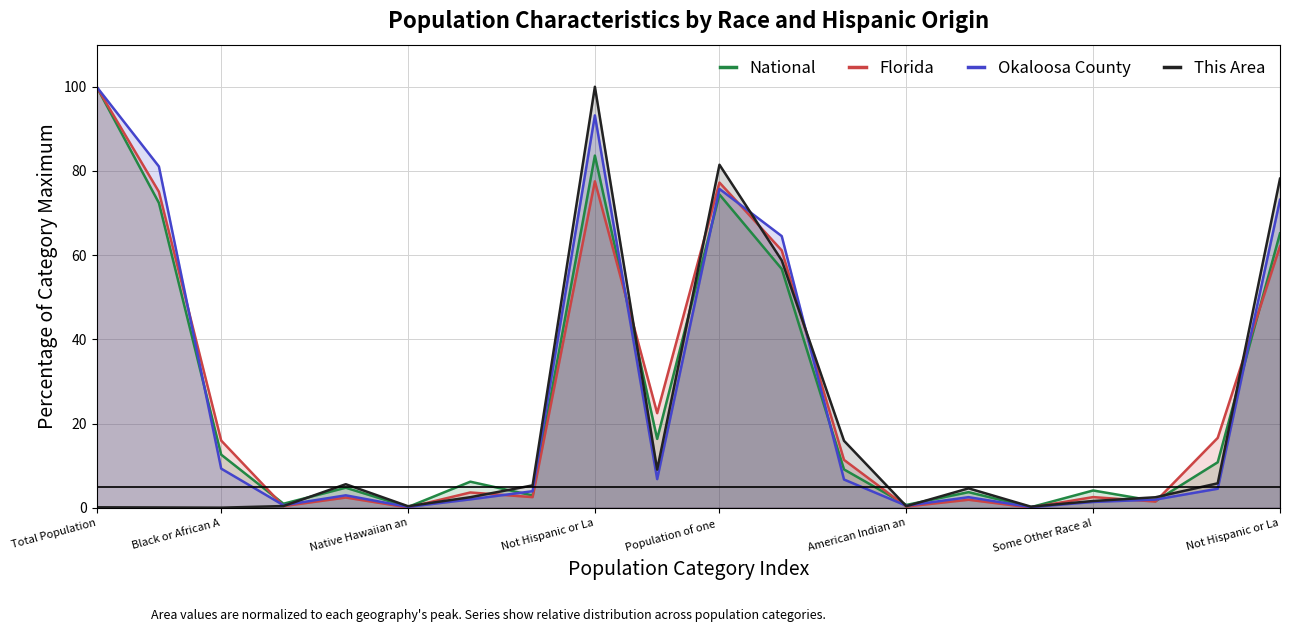

How many interior local peaks does the National series have?

6